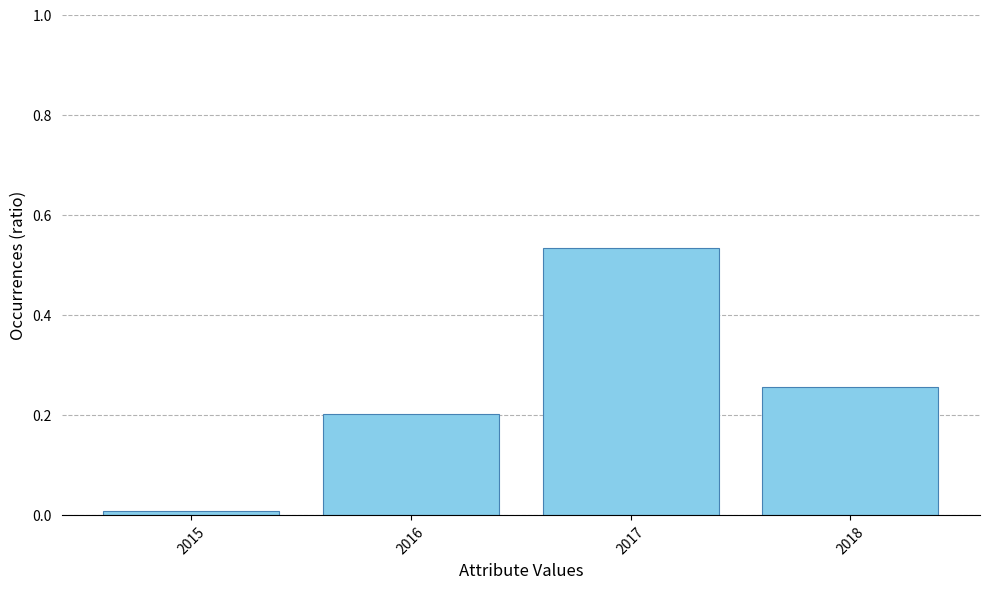

Rank the categories by value from highest to lowest.

2017, 2018, 2016, 2015